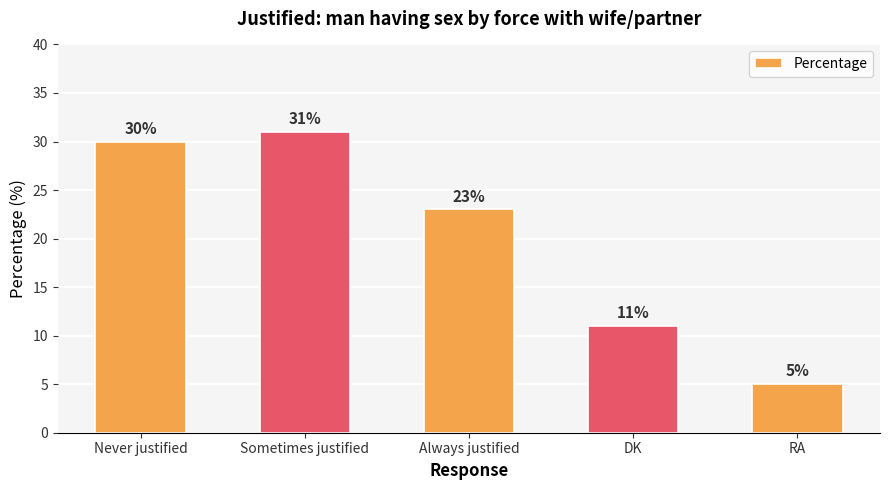

At which label does the data first exceed 23?

Never justified